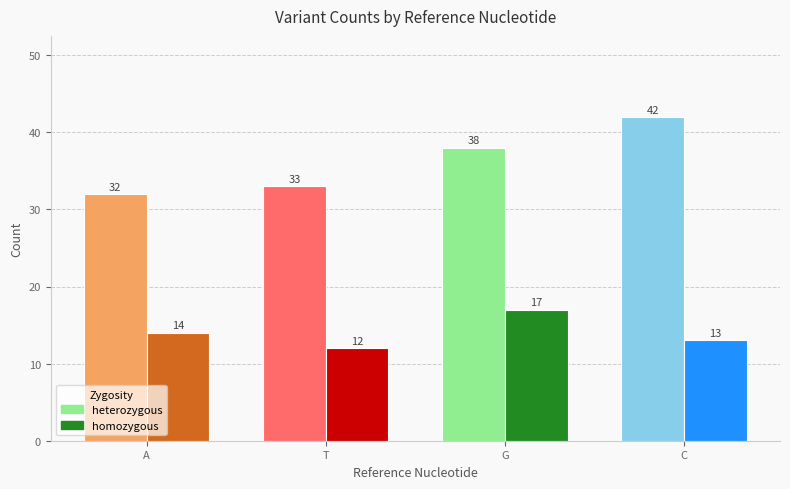

Reading left to right, transcribe all the data shown in this chart.

heterozygous: 32	33	38	42
homozygous: 14	12	17	13